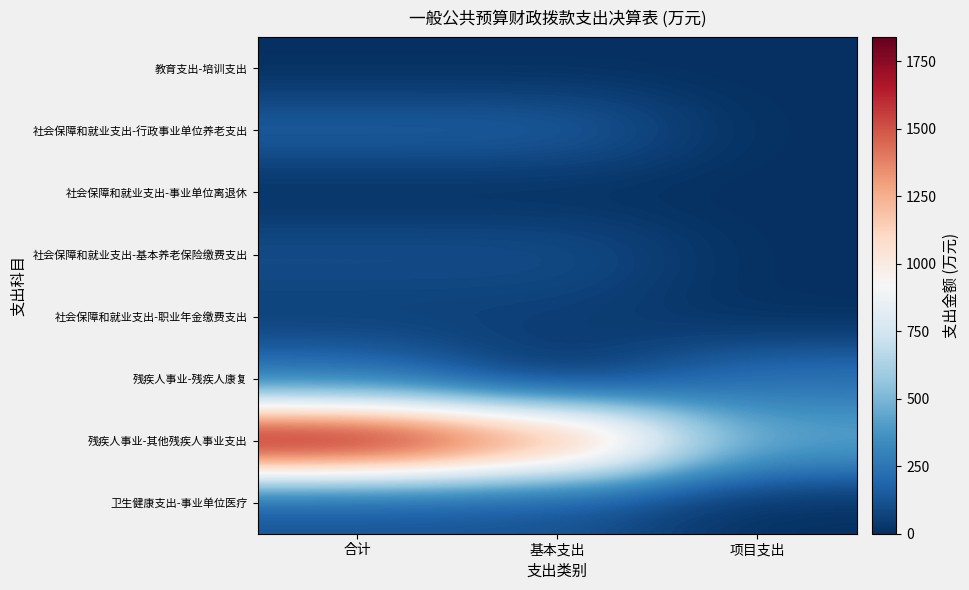

Which series has the largest total across all categories?

残疾人事业-其他残疾人事业支出